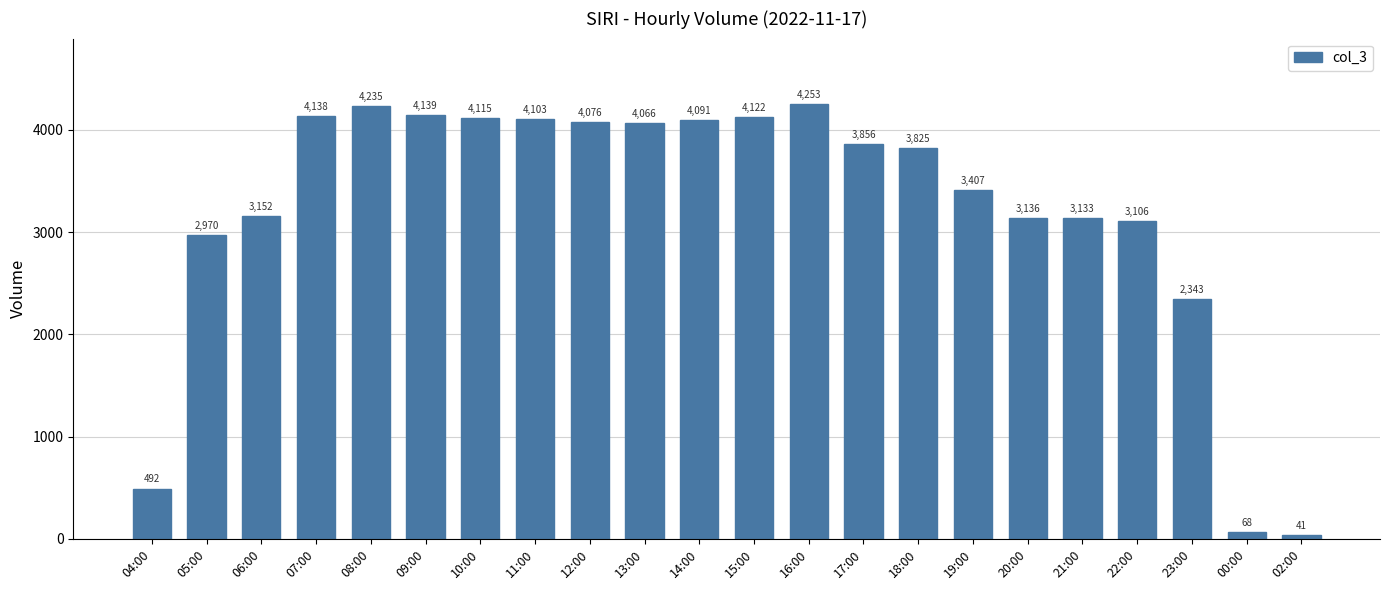

Reading left to right, what are all the values shown in this chart?

04:00=492	05:00=2970	06:00=3152	07:00=4138	08:00=4235	09:00=4139	10:00=4115	11:00=4103	12:00=4076	13:00=4066	14:00=4091	15:00=4122	16:00=4253	17:00=3856	18:00=3825	19:00=3407	20:00=3136	21:00=3133	22:00=3106	23:00=2343	00:00=68	02:00=41